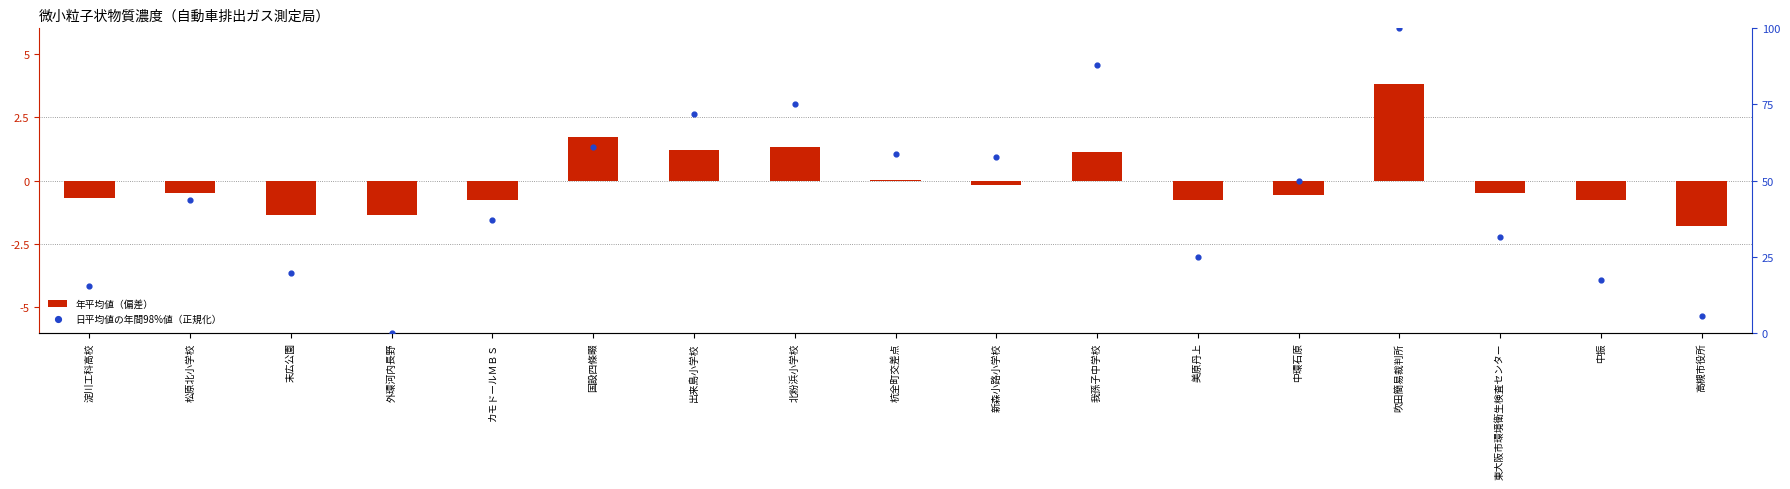

What are all the series names shown in the legend?

年平均値（偏差）, 日平均値の年間98%値（正規化）